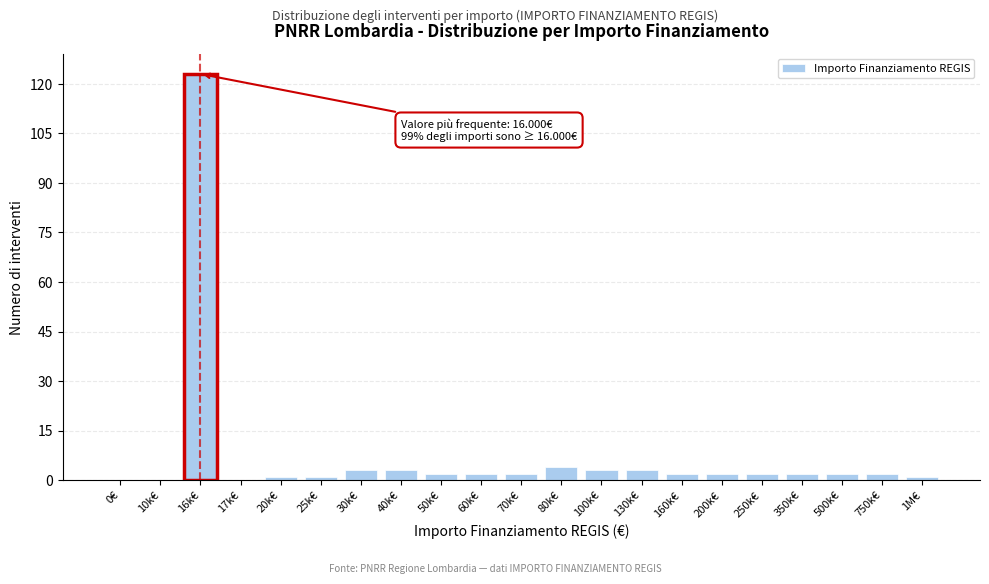

Reading right to left, list all the values displayed in this chart.

1M€=1	750k€=2	500k€=2	350k€=2	250k€=2	200k€=2	160k€=2	130k€=3	100k€=3	80k€=4	70k€=2	60k€=2	50k€=2	40k€=3	30k€=3	25k€=1	20k€=1	17k€=0	16k€=123	10k€=0	0€=0